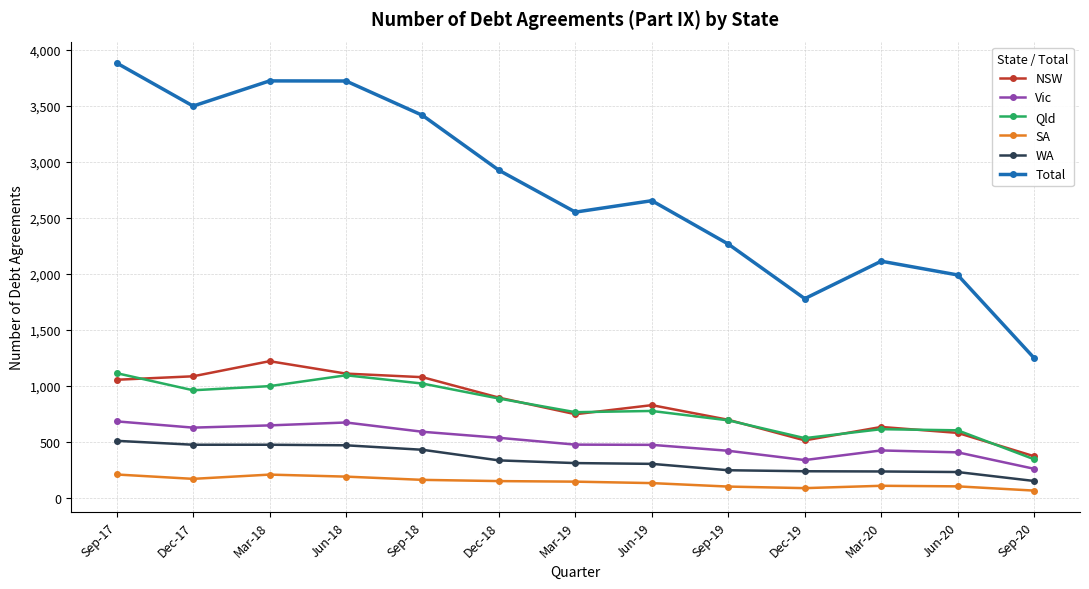

How many values in the Total series are below 2654?

6